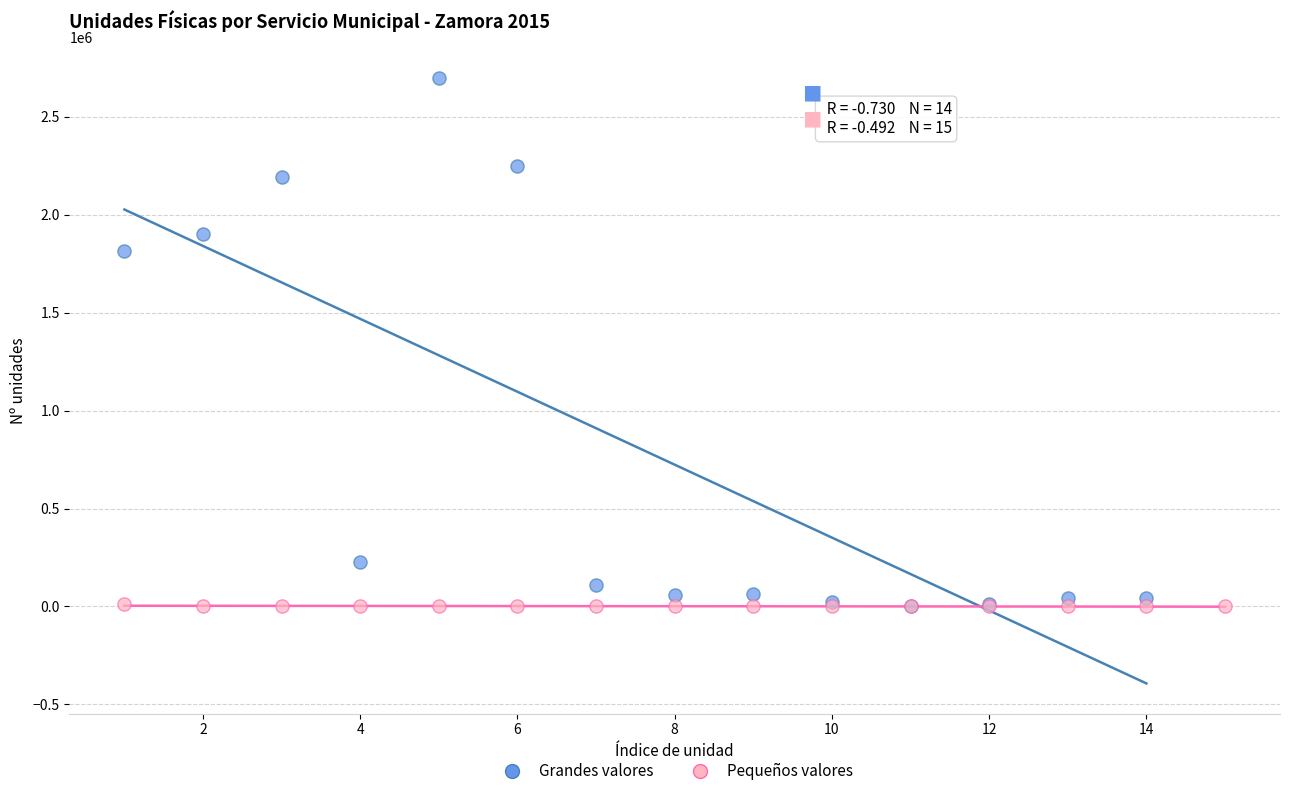

Which series reaches the maximum Y coordinate?

Grandes valores